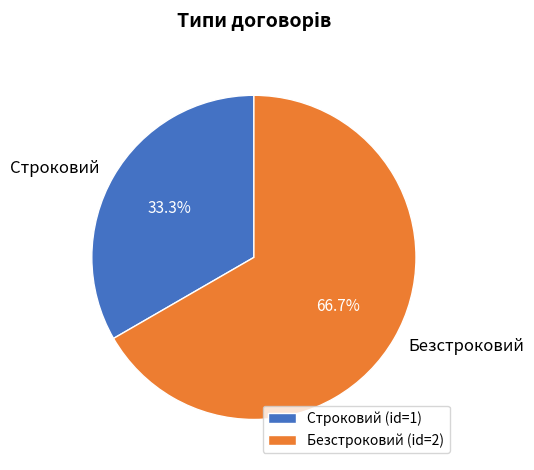

True or false: Строковий accounts for 20% of the total.

False